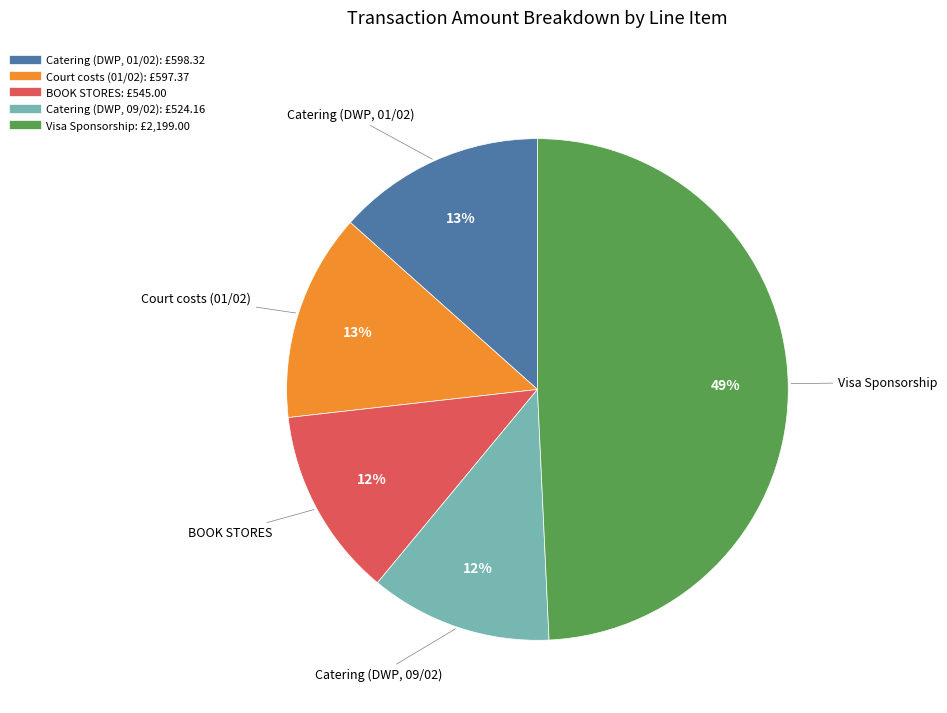

To the nearest percent, what portion does Catering (DWP, 01/02) represent?

13%